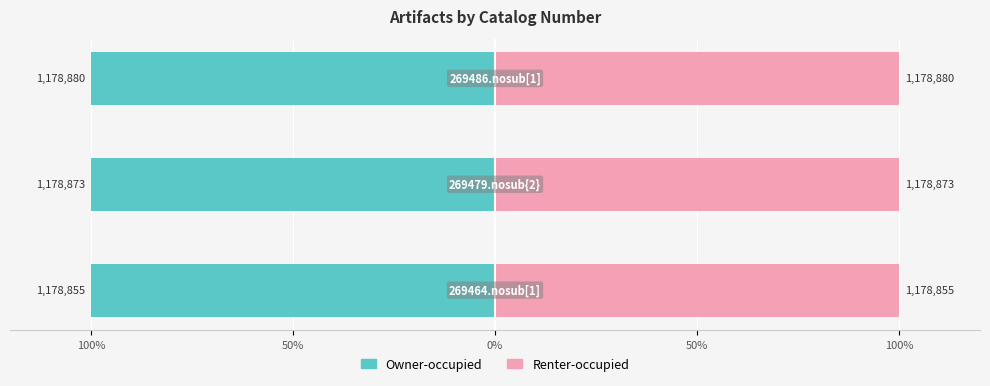

What is the average value of the Renter-occupied series?

100.0